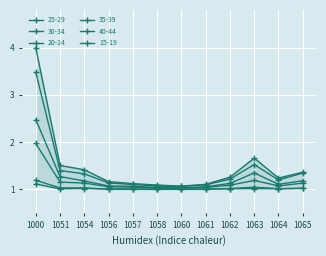

True or false: 25-29 has a value of 1.9 at 1051.

False